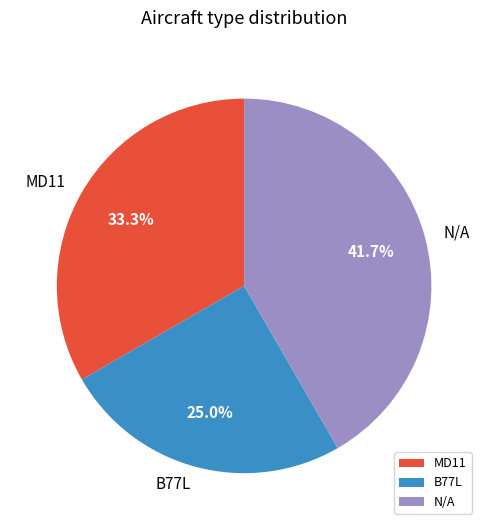

To the nearest percent, what percentage of the pie is N/A?

42%